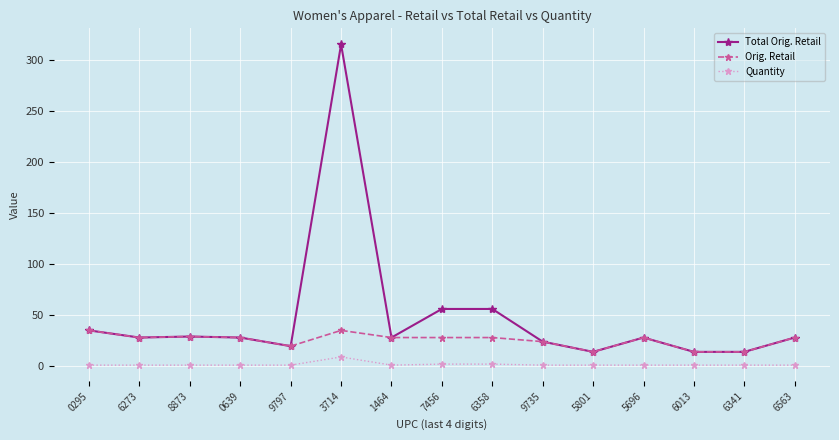

List the series in order of their peak value, highest first.

Total Orig. Retail, Orig. Retail, Quantity